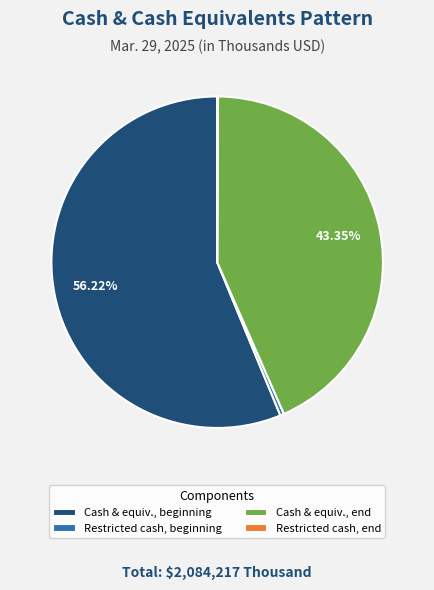

Which category has the biggest portion of the pie?

Cash & equiv., beginning